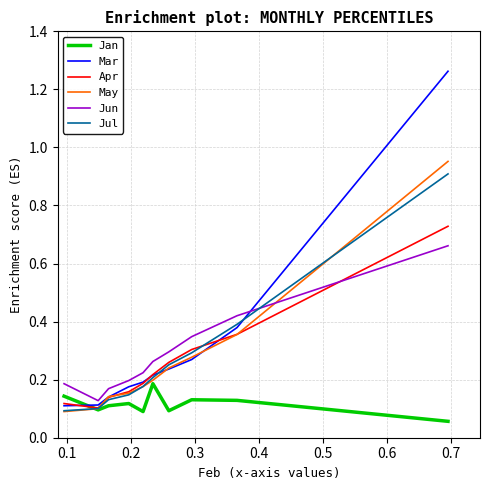

Does the chart have visible grid lines?

Yes